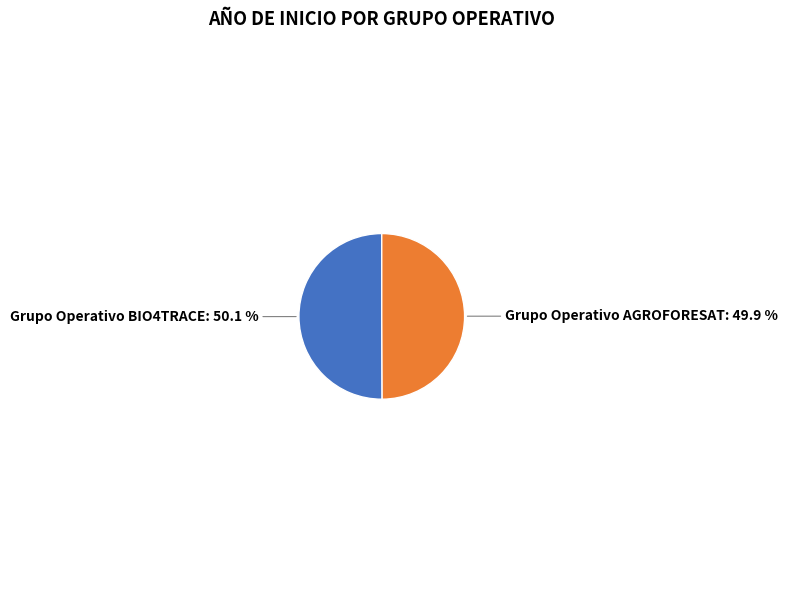

What is the total percentage of Grupo Operativo BIO4TRACE and Grupo Operativo AGROFORESAT?

100.0%